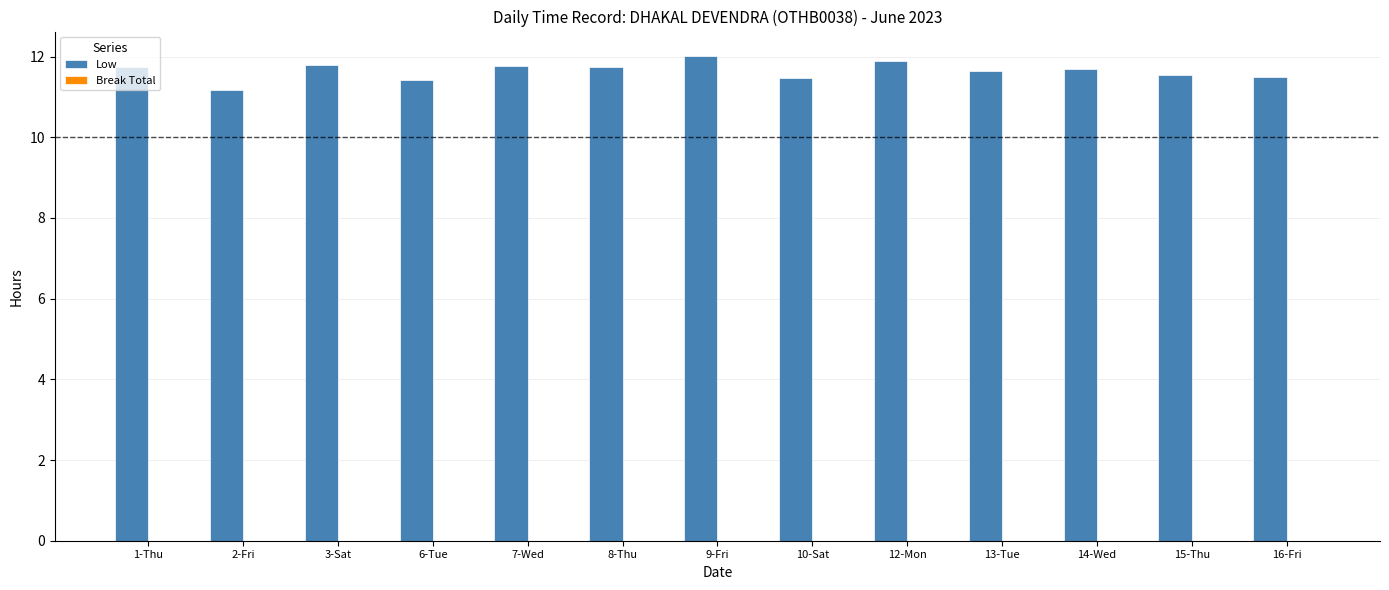

True or false: the data shows 11.8 at 7-Wed.

True